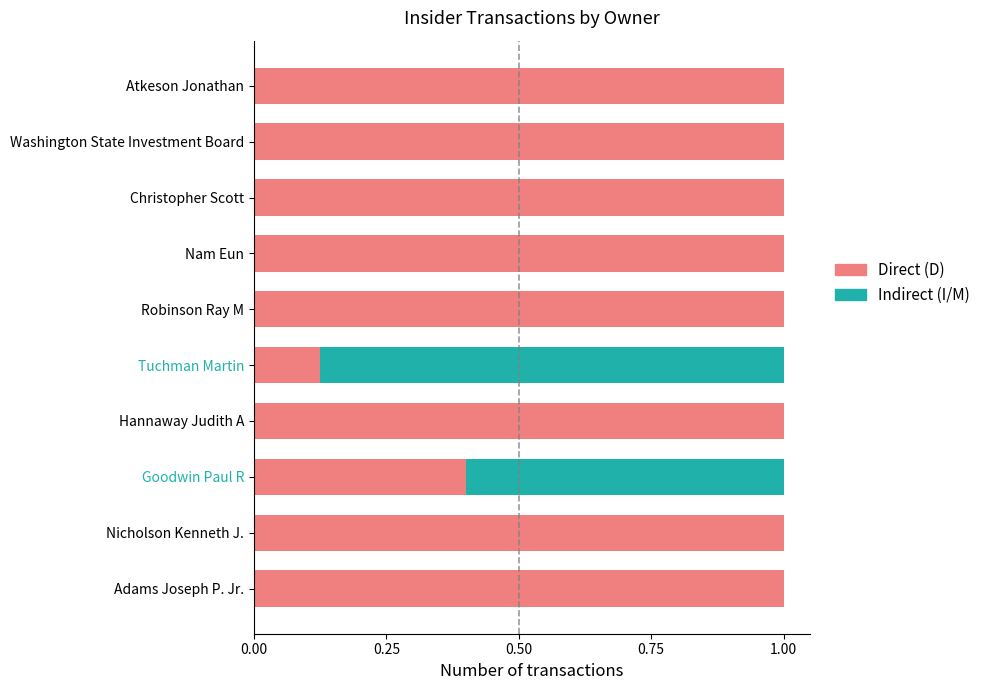

What is the sum of all Direct (D) values?

8.5